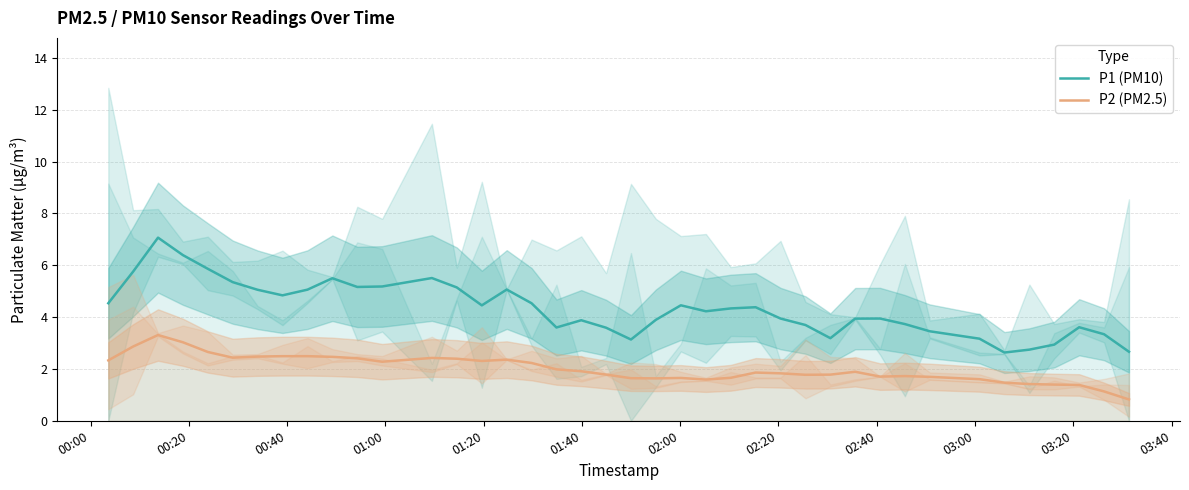

What is the lowest value of the P2 (PM2.5) series?

0.8